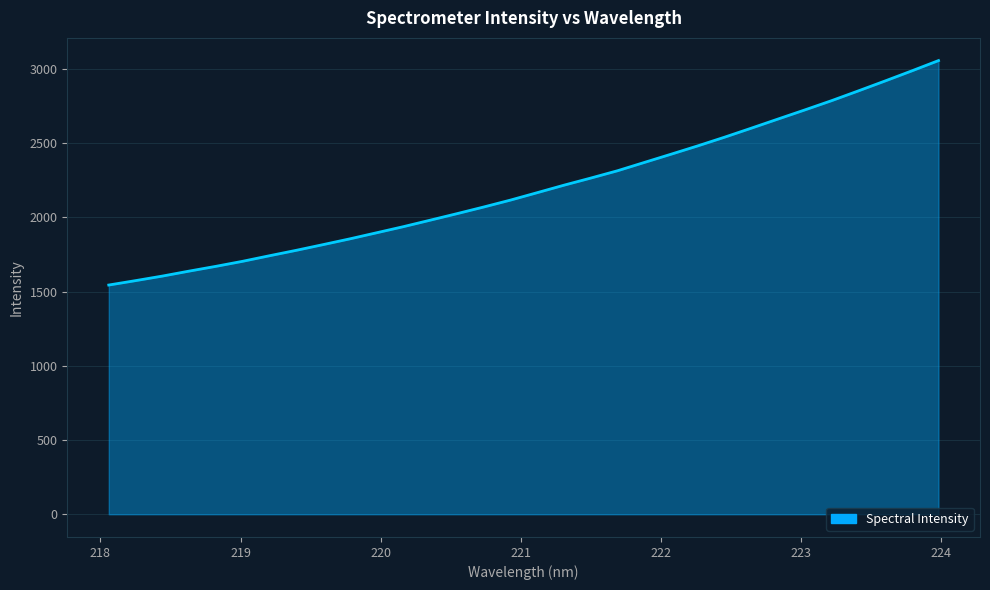

What is the difference between the maximum and minimum values?

1512.2